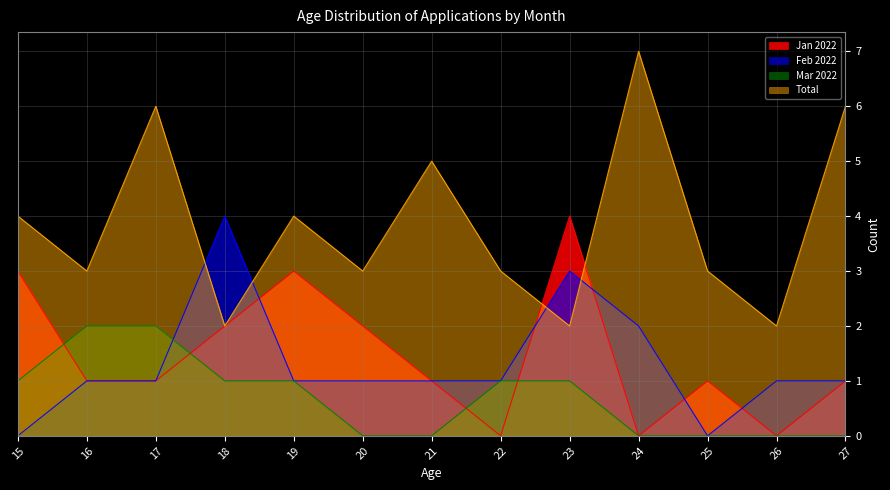

What is the maximum value shown in the chart?

7